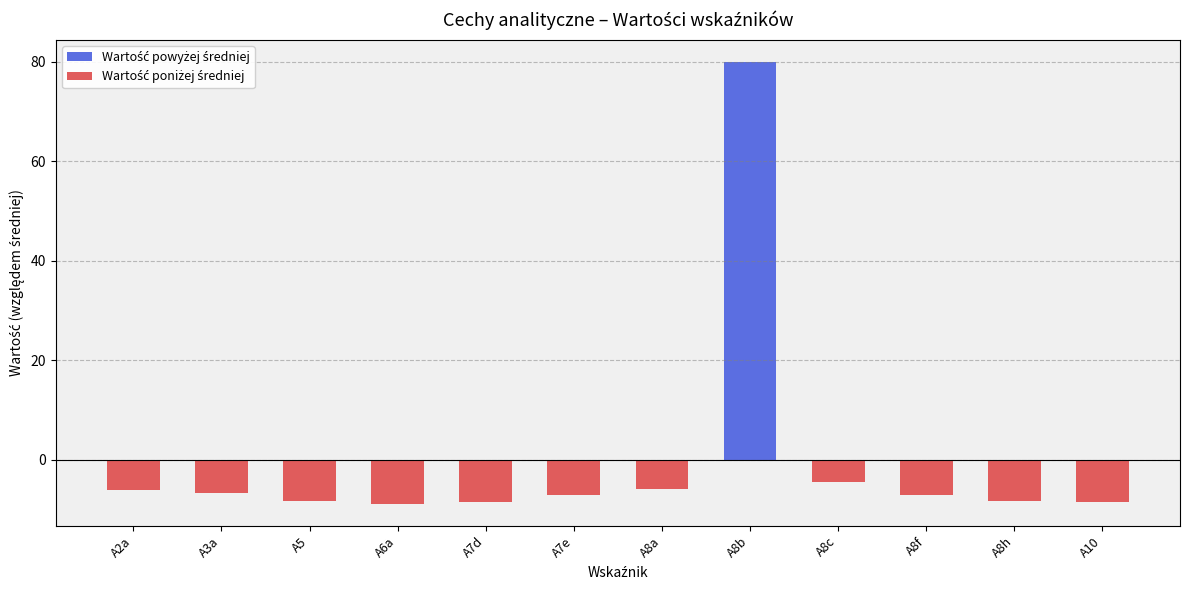

What is the sum of the values at A7e and A2a?

-13.3